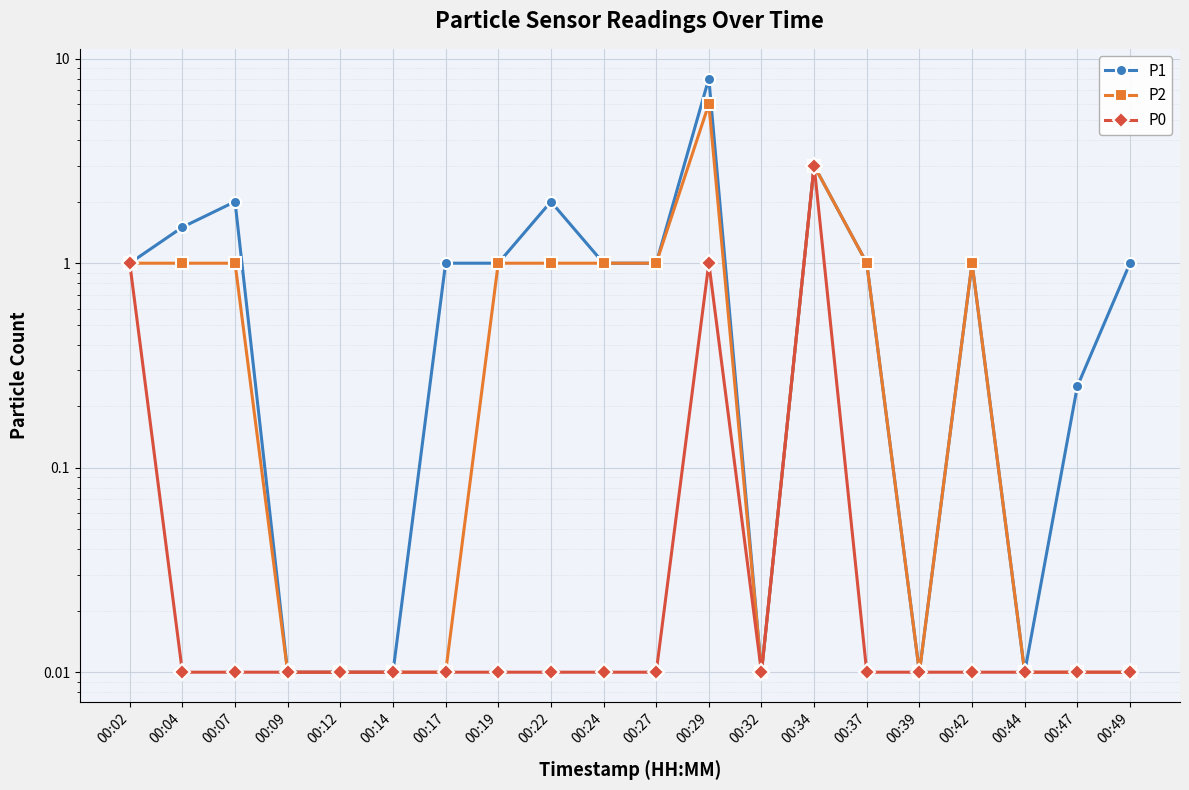

How many lines are shown in the chart?

3